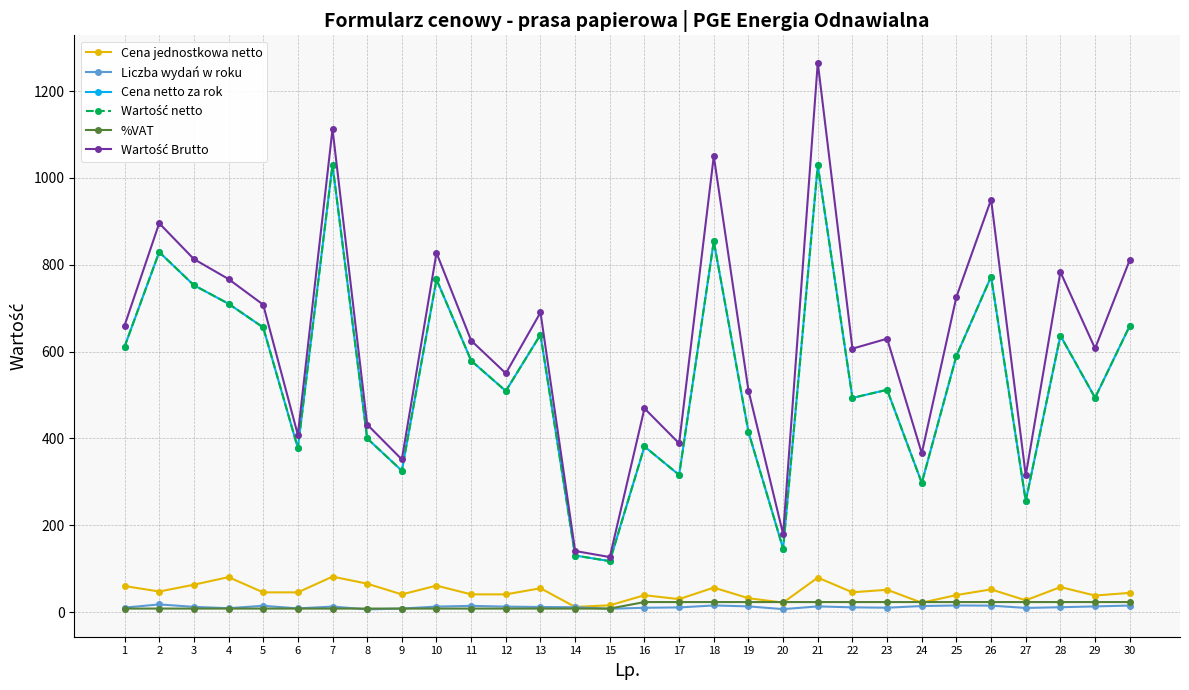

At 13, list the series in order from largest to smallest.

Wartość Brutto, Cena netto za rok, Wartość netto, Cena jednostkowa netto, Liczba wydań w roku, %VAT